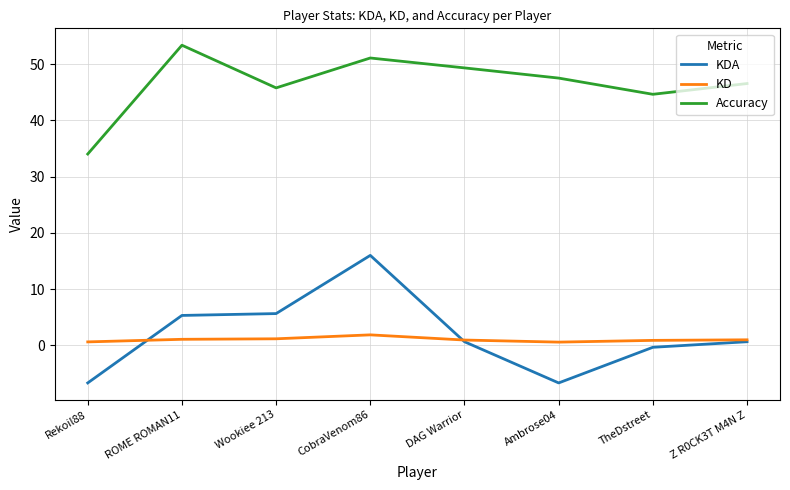

What is the sum of the Accuracy values at DAG Warrior and Ambrose04?

96.8